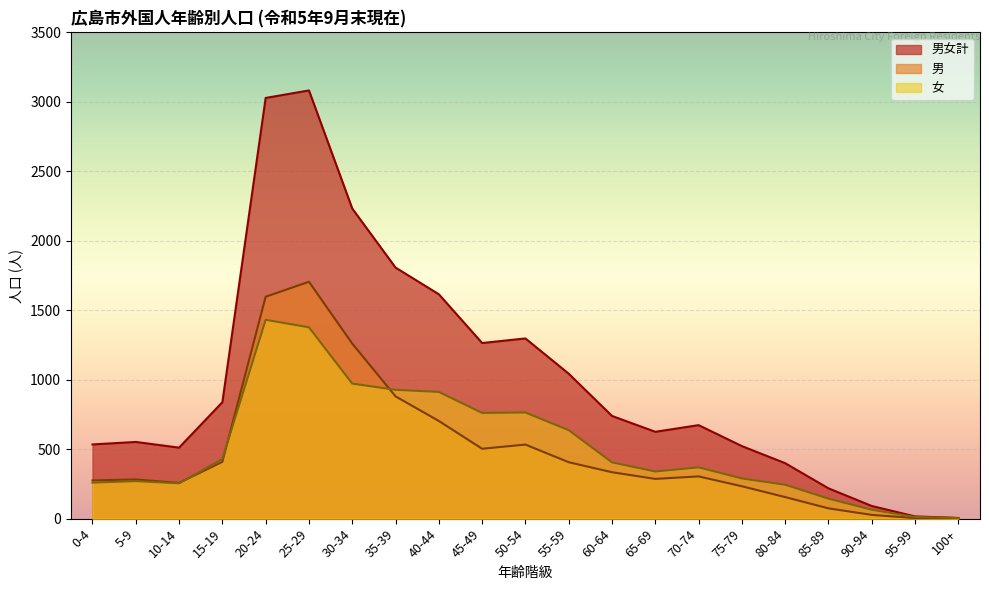

What is the smallest value displayed?

1